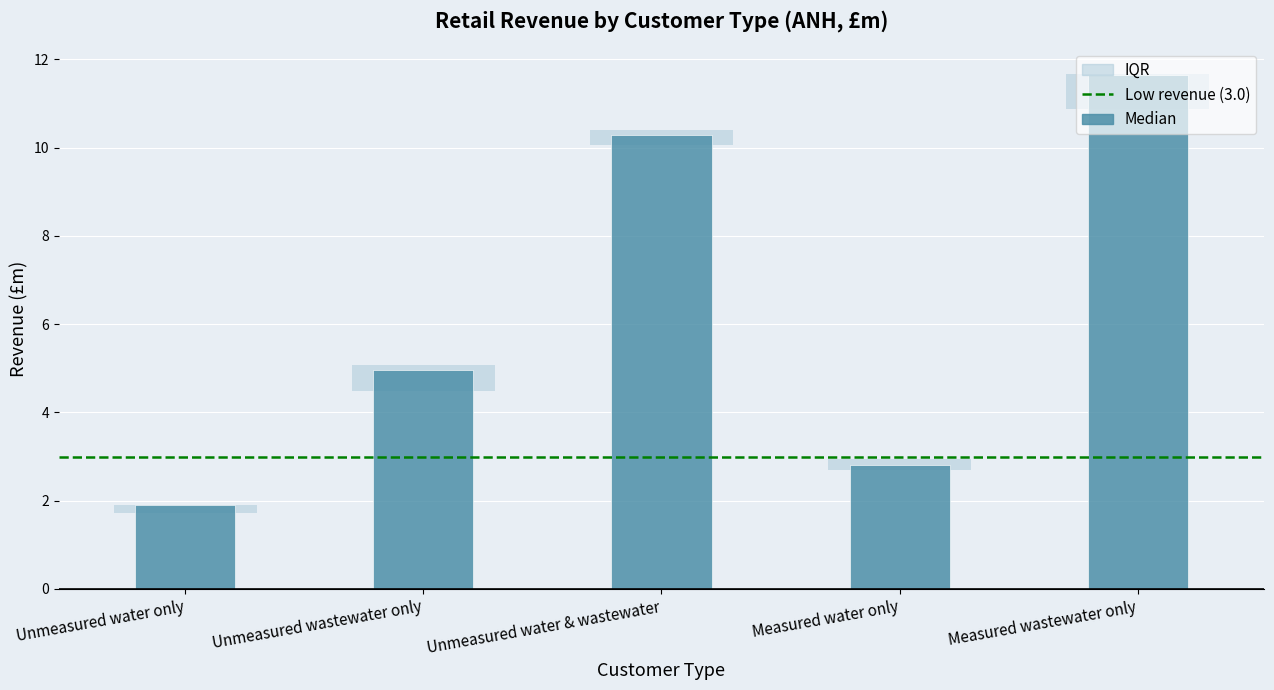

Which has a higher value, Measured wastewater only or Unmeasured water & wastewater?

Measured wastewater only